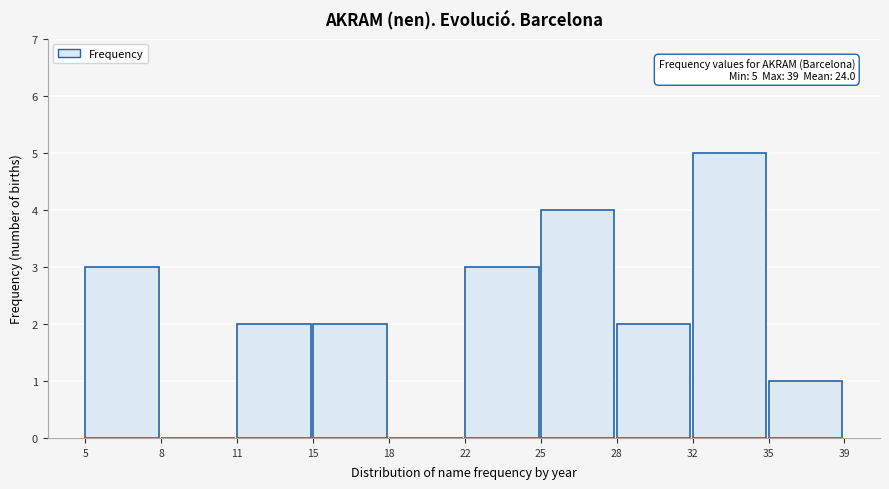

Reading right to left, extract all data points from this chart.

35=1	32=5	28=2	25=4	22=3	18=0	15=2	11=2	8=0	5=3